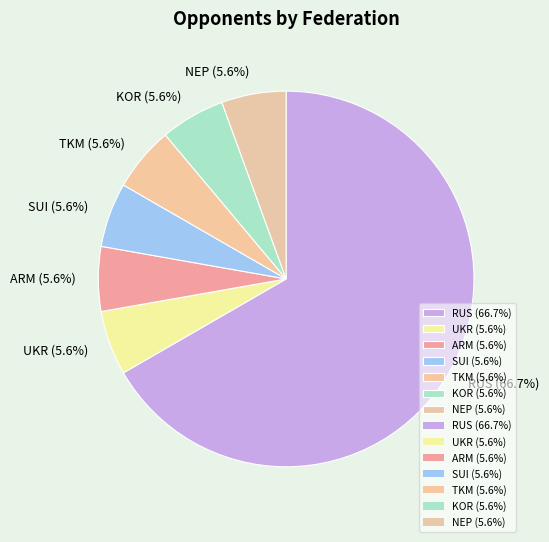

What is the largest slice in the pie chart?

RUS (66.7%)